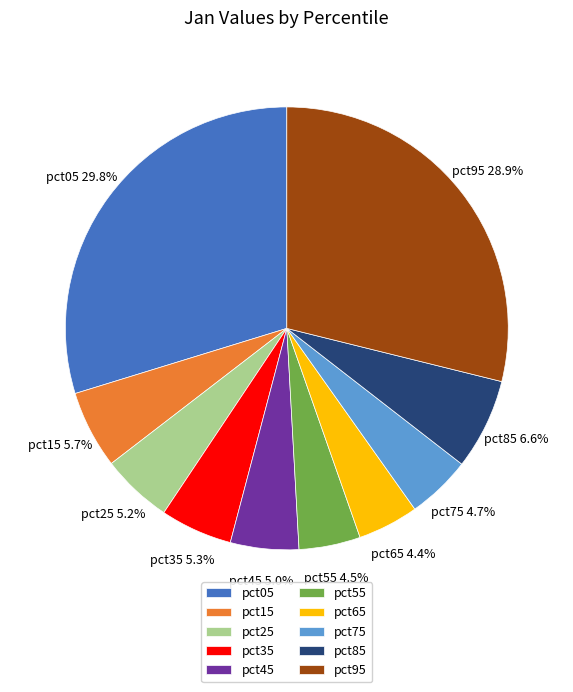

Is the sum of pct05 and pct85 greater than half?

No